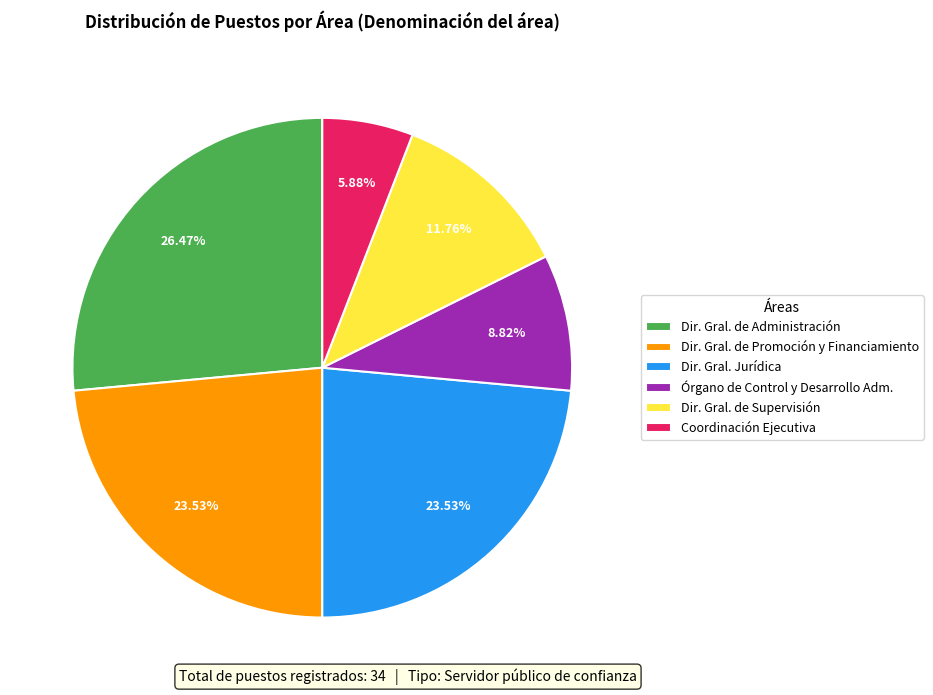

How many segments does this pie chart have?

6